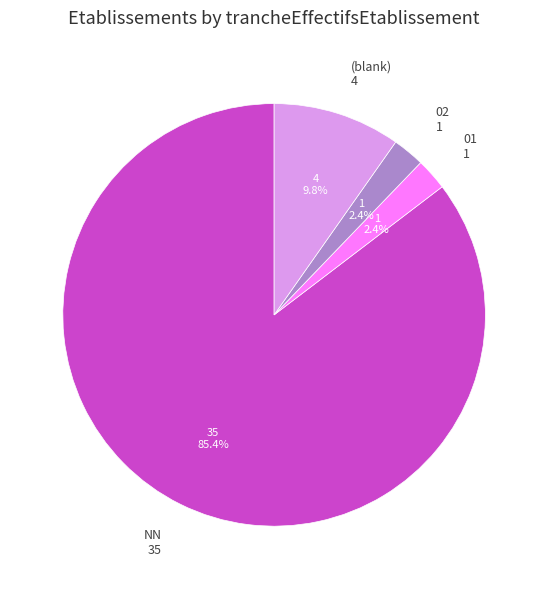

Do NN and (blank) together represent more than half of the pie?

Yes